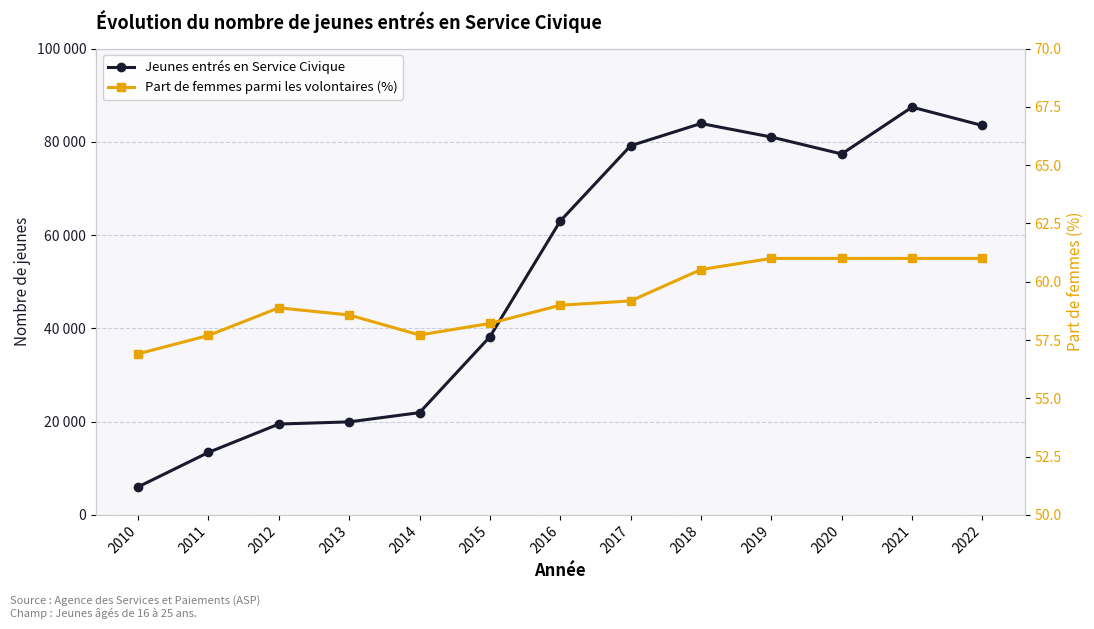

What is the average value of the Part de femmes parmi les volontaires (%) series?

59.3